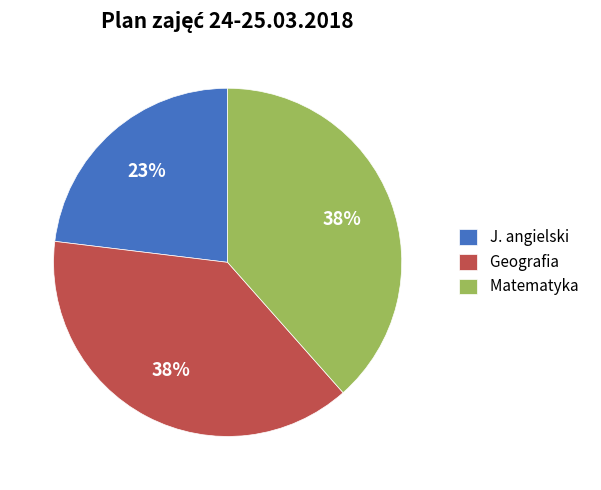

Which slice is the smallest?

J. angielski